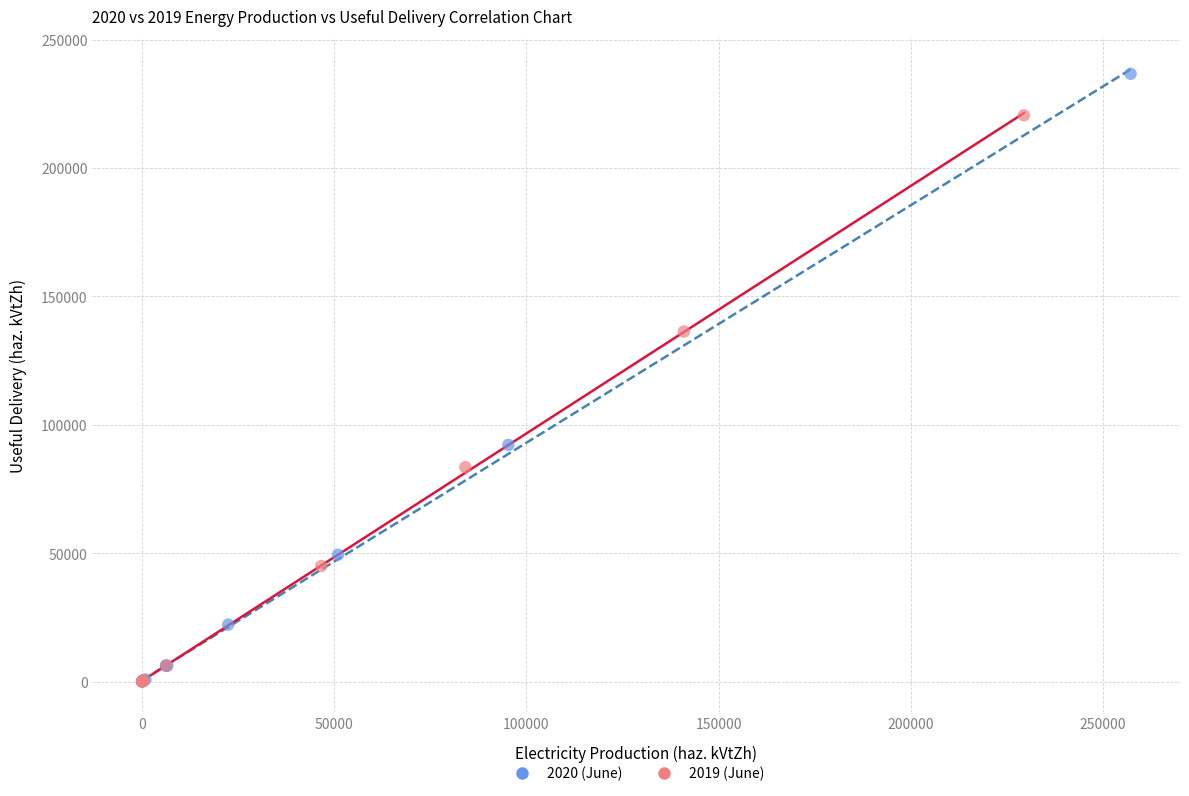

Which series has the widest spread of Y values?

2020 (June)